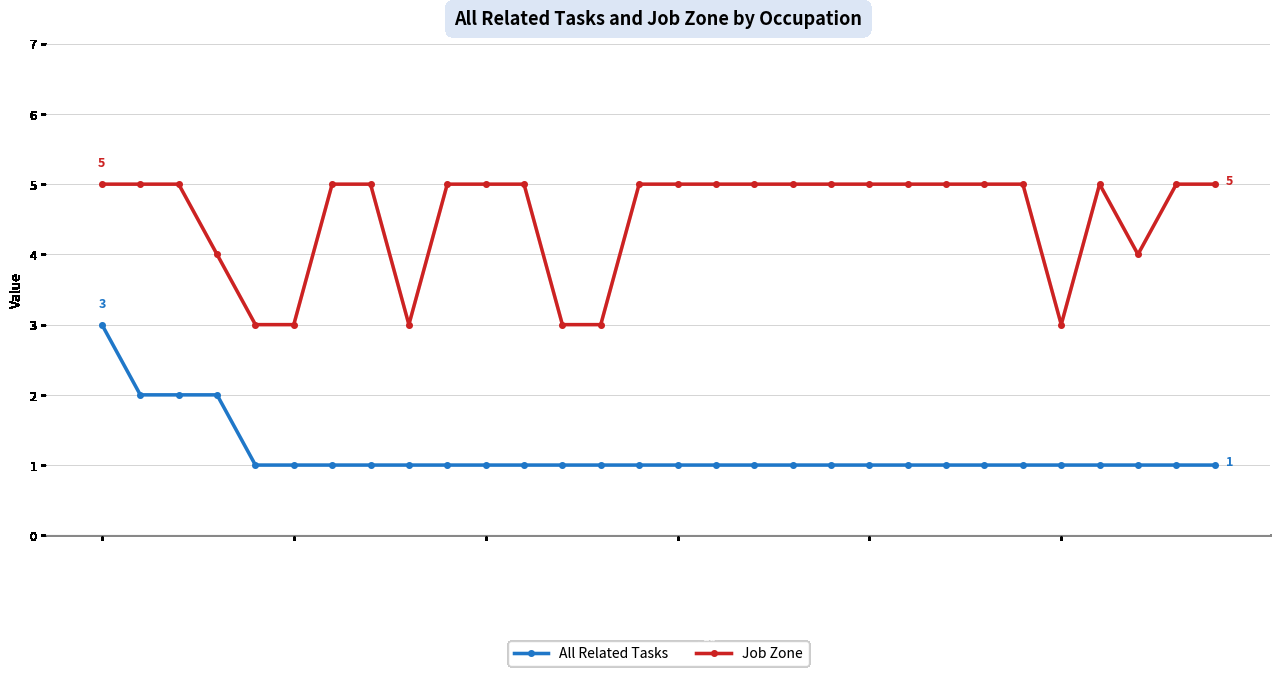

How many distinct data groups are displayed?

2